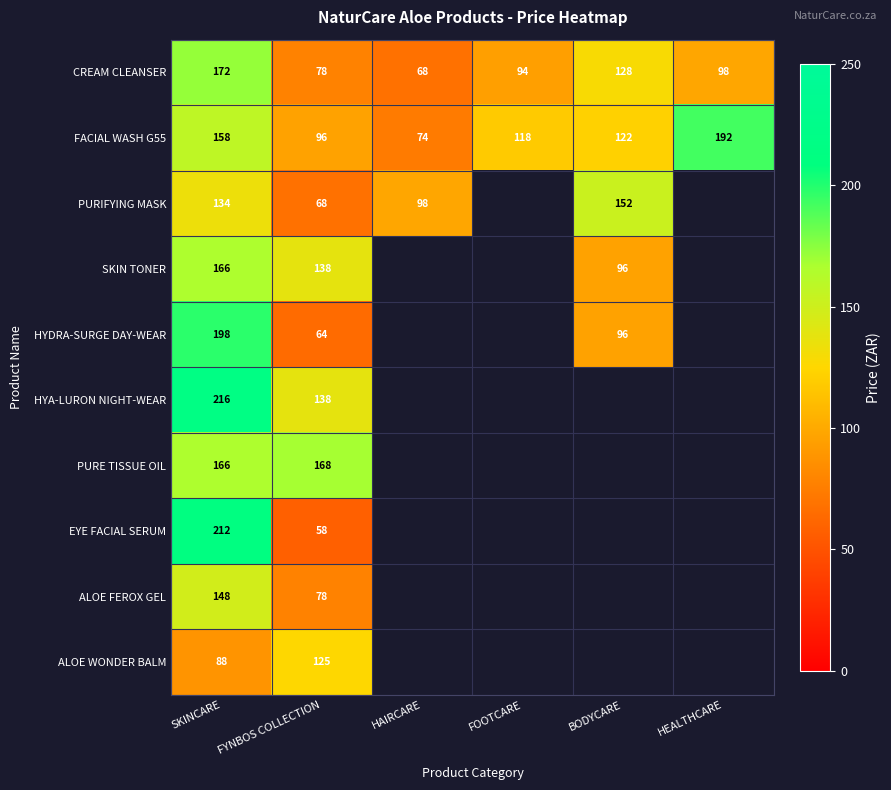

The EYE FACIAL SERUM series shows 212 at SKINCARE. True or false?

True